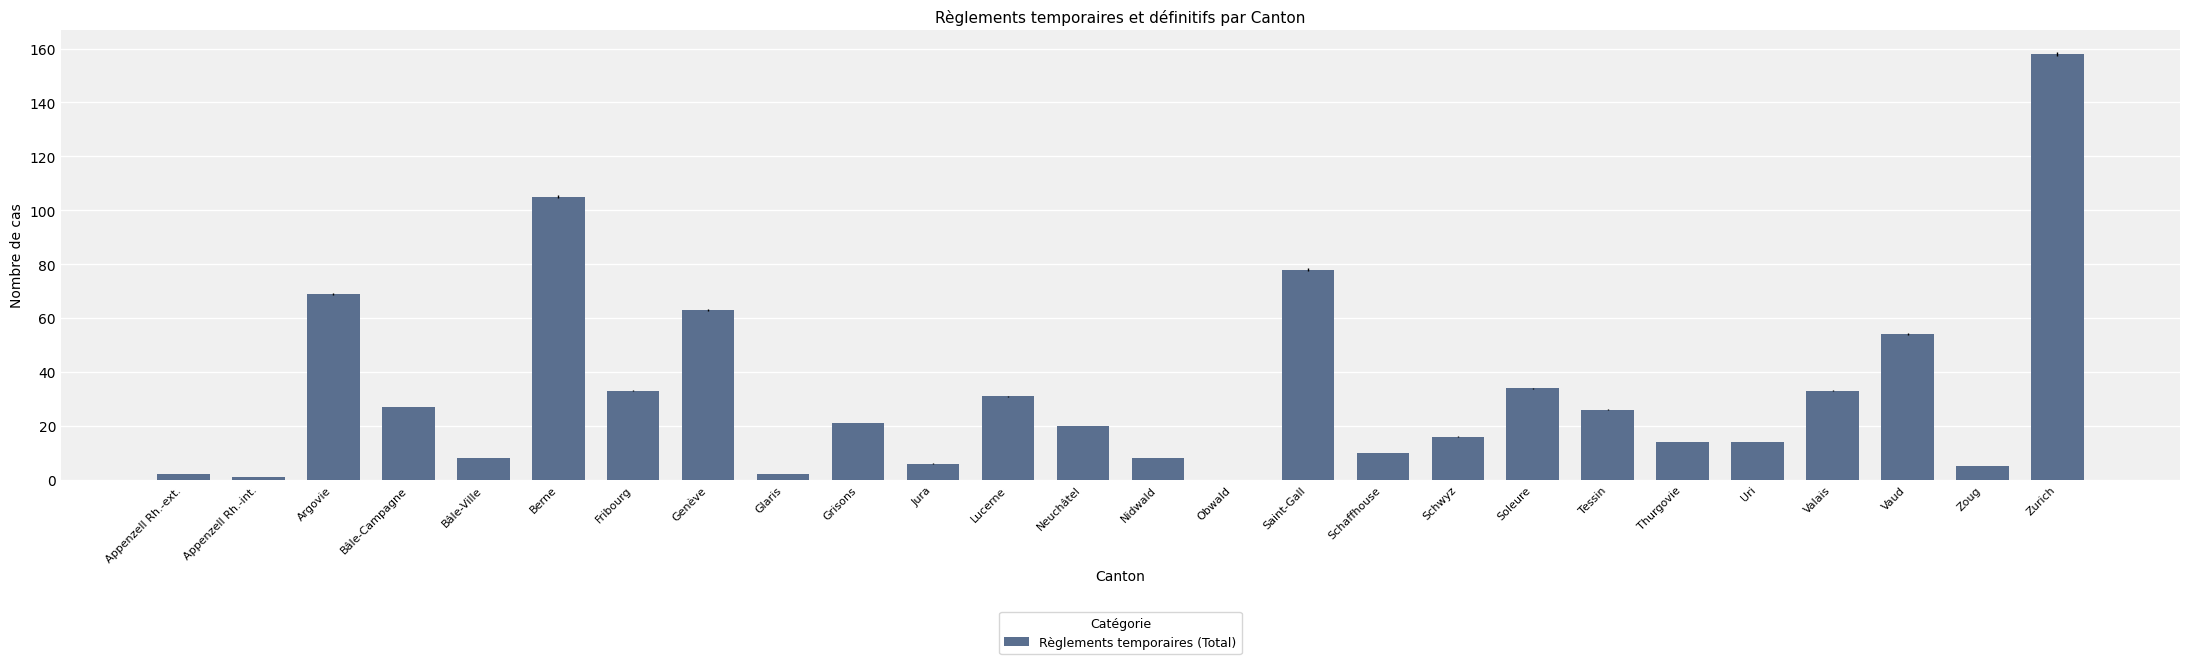

The chart shows a value of 8 at Bâle-Ville. True or false?

True